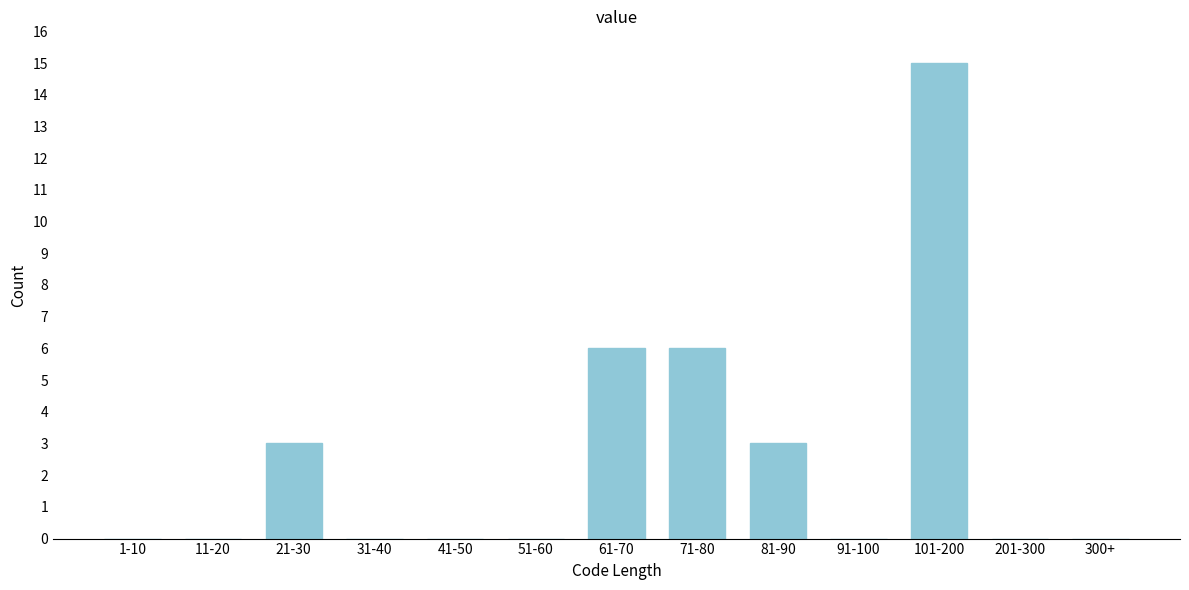

Reading left to right, transcribe all the data shown in this chart.

1-10=0	11-20=0	21-30=3	31-40=0	41-50=0	51-60=0	61-70=6	71-80=6	81-90=3	91-100=0	101-200=15	201-300=0	300+=0